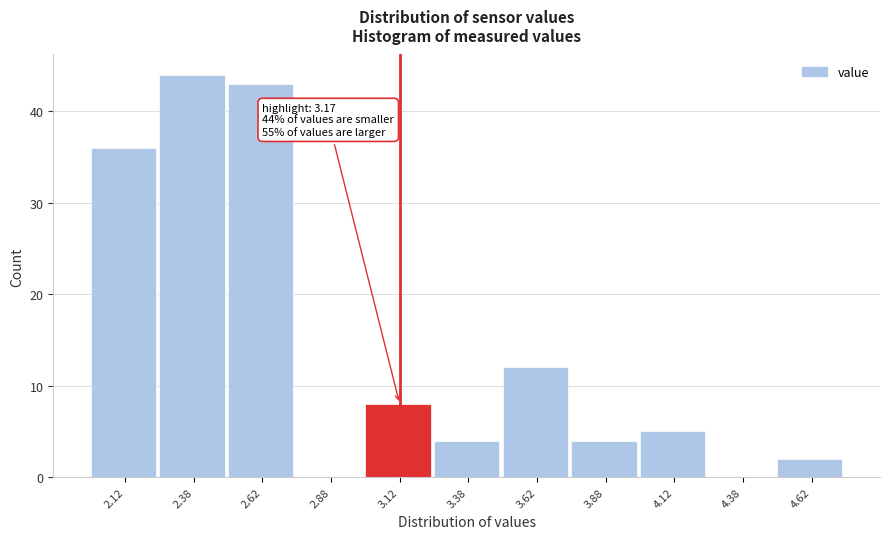

Over which range of the x-axis is the bar tallest?

2.25 to 2.50